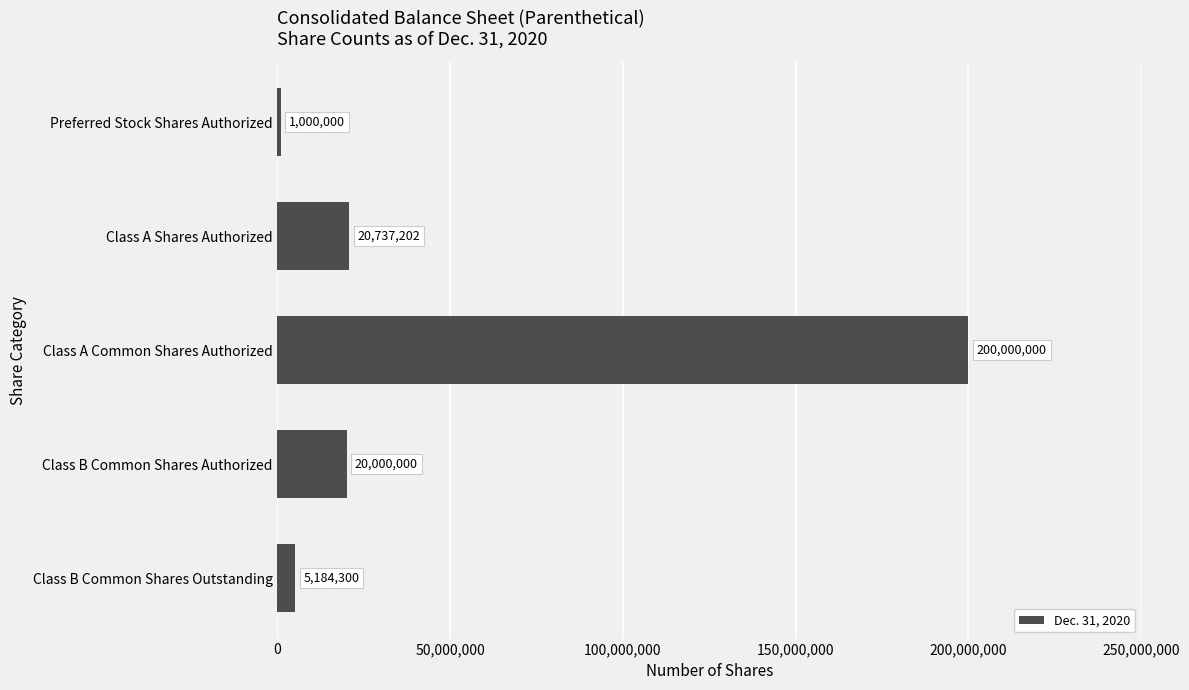

How many categories are shown in the chart?

5